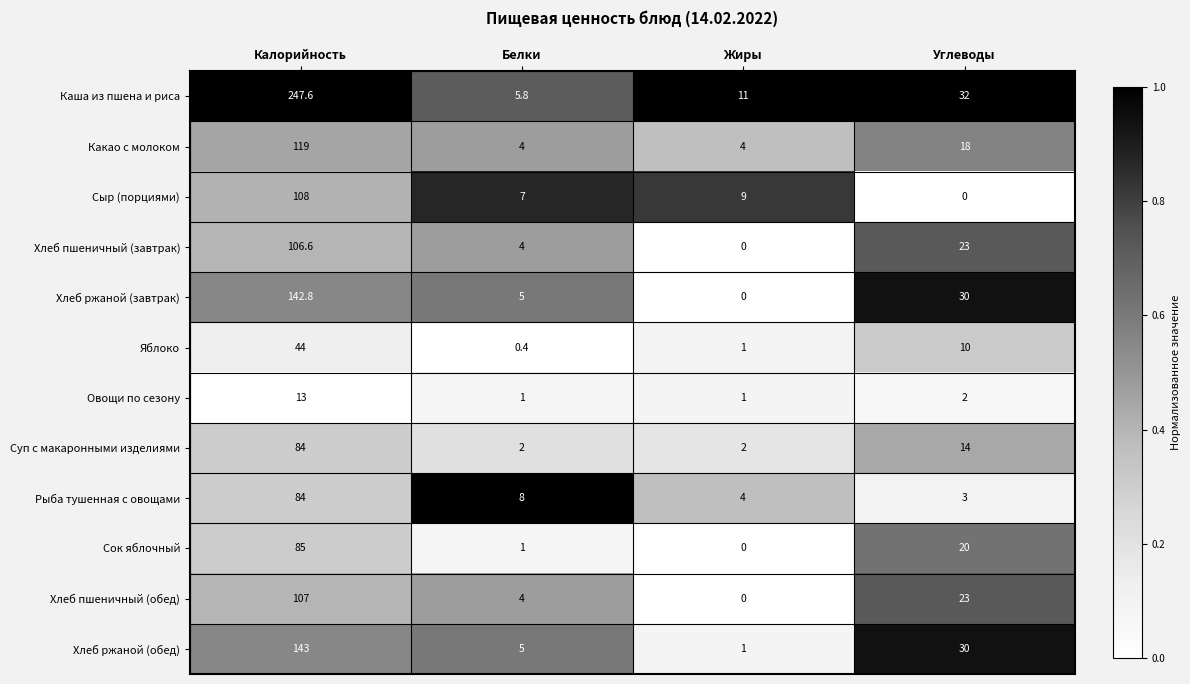

How many categories are shown in the chart?

4